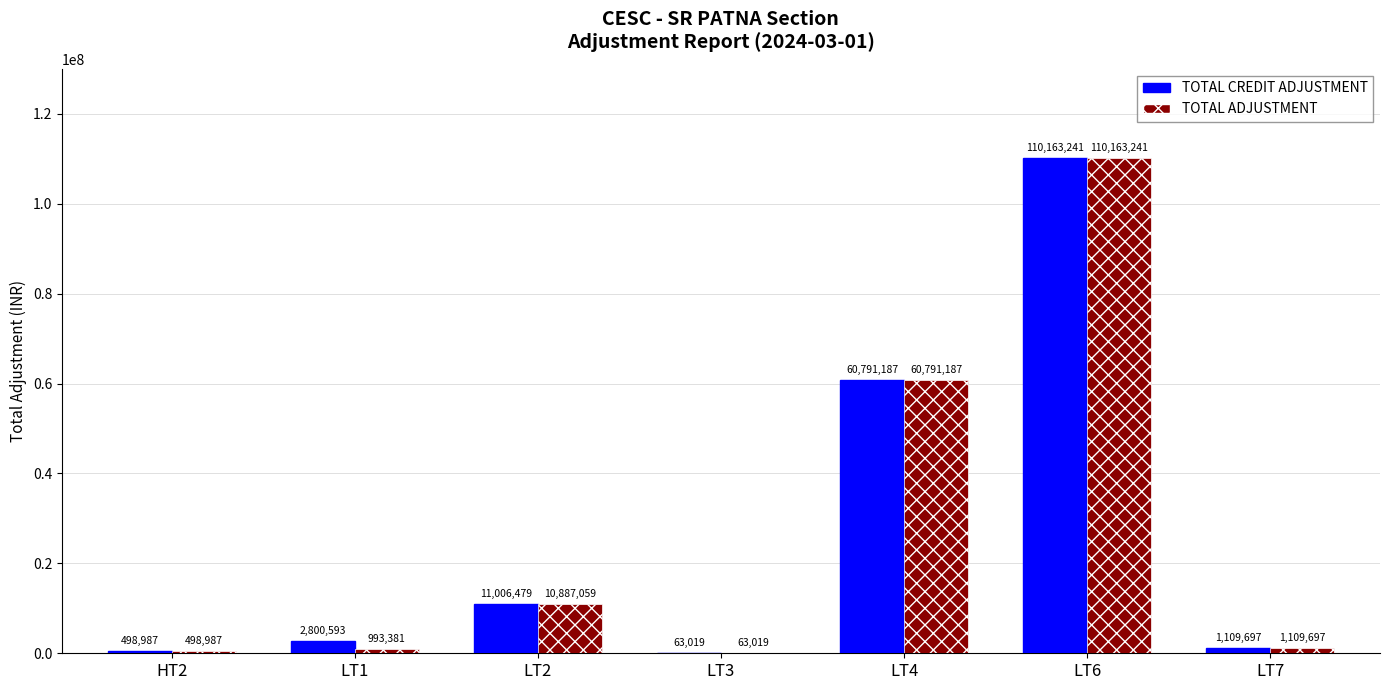

What is the difference between the TOTAL ADJUSTMENT values at LT1 and LT2?

9893677.7